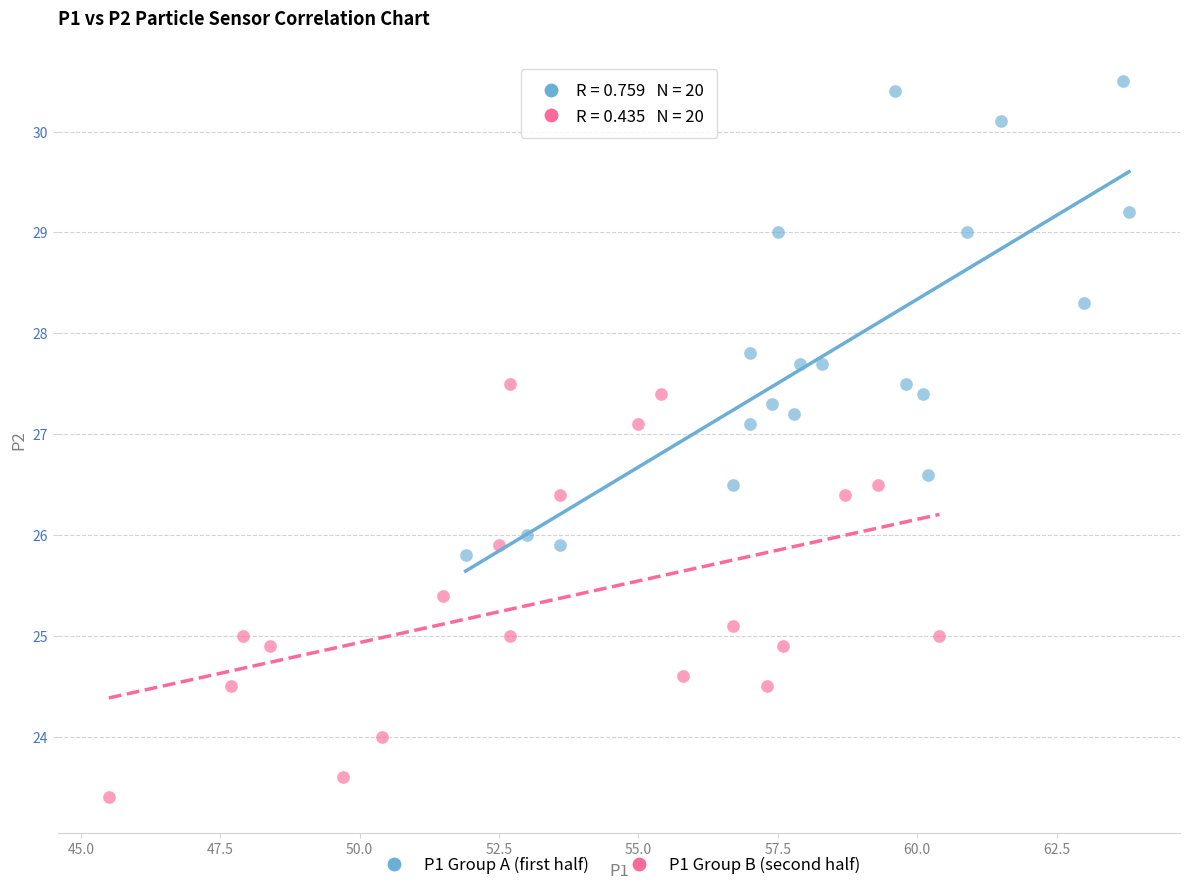

Which series reaches the maximum Y coordinate?

P1 Group A (first half)